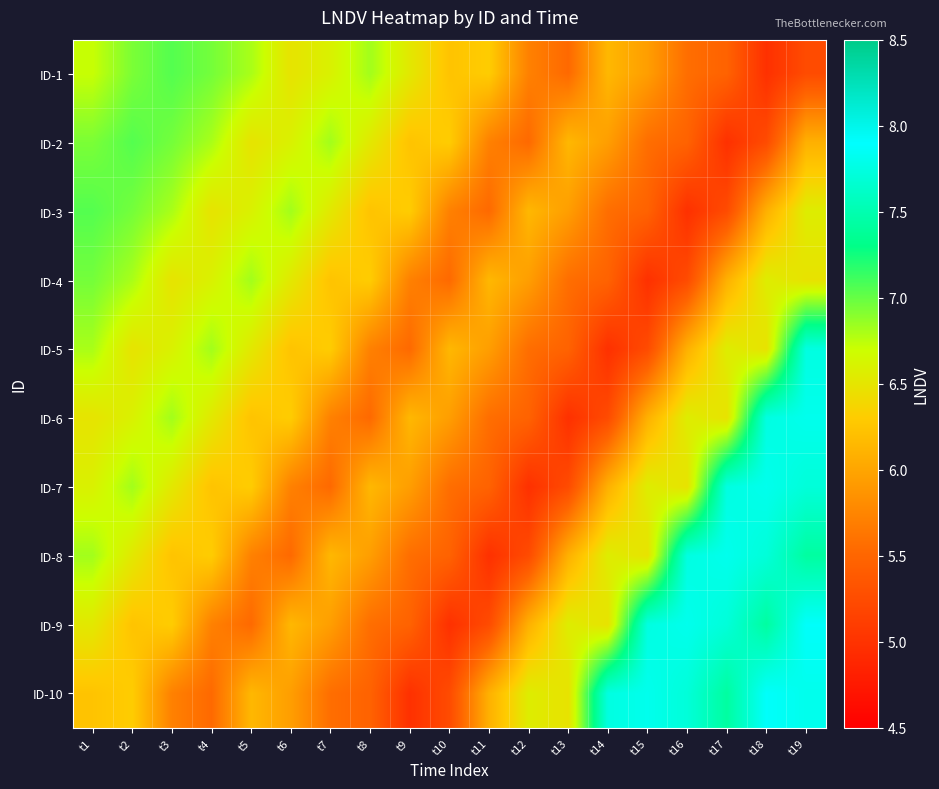

Reading right to left, list all the values displayed in this chart.

ID-1: t19=5.2	t18=5.0	t17=5.5	t16=5.6	t15=5.9	t14=6.1	t13=5.5	t12=5.7	t11=6.3	t10=6.2	t9=6.5	t8=6.8	t7=6.6	t6=6.5	t5=6.8	t4=7.0	t3=7.1	t2=6.9	t1=6.7
ID-2: t19=6.1	t18=5.2	t17=5.0	t16=5.5	t15=5.6	t14=5.9	t13=6.1	t12=5.5	t11=5.7	t10=6.3	t9=6.2	t8=6.5	t7=6.8	t6=6.6	t5=6.5	t4=6.8	t3=7.0	t2=7.1	t1=6.9
ID-3: t19=6.6	t18=6.1	t17=5.2	t16=5.0	t15=5.5	t14=5.6	t13=5.9	t12=6.1	t11=5.5	t10=5.7	t9=6.3	t8=6.2	t7=6.5	t6=6.8	t5=6.6	t4=6.5	t3=6.8	t2=7.0	t1=7.1
ID-4: t19=6.5	t18=6.6	t17=6.1	t16=5.2	t15=5.0	t14=5.5	t13=5.6	t12=5.9	t11=6.1	t10=5.5	t9=5.7	t8=6.3	t7=6.2	t6=6.5	t5=6.8	t4=6.6	t3=6.5	t2=6.8	t1=7.0
ID-5: t19=7.7	t18=6.5	t17=6.6	t16=6.1	t15=5.2	t14=5.0	t13=5.5	t12=5.6	t11=5.9	t10=6.1	t9=5.5	t8=5.7	t7=6.3	t6=6.2	t5=6.5	t4=6.8	t3=6.6	t2=6.5	t1=6.8
ID-6: t19=7.8	t18=7.7	t17=6.5	t16=6.6	t15=6.1	t14=5.2	t13=5.0	t12=5.5	t11=5.6	t10=5.9	t9=6.1	t8=5.5	t7=5.7	t6=6.3	t5=6.2	t4=6.5	t3=6.8	t2=6.6	t1=6.5
ID-7: t19=7.7	t18=7.8	t17=7.7	t16=6.5	t15=6.6	t14=6.1	t13=5.2	t12=5.0	t11=5.5	t10=5.6	t9=5.9	t8=6.1	t7=5.5	t6=5.7	t5=6.3	t4=6.2	t3=6.5	t2=6.8	t1=6.6
ID-8: t19=7.4	t18=7.7	t17=7.8	t16=7.7	t15=6.5	t14=6.6	t13=6.1	t12=5.2	t11=5.0	t10=5.5	t9=5.6	t8=5.9	t7=6.1	t6=5.5	t5=5.7	t4=6.3	t3=6.2	t2=6.5	t1=6.8
ID-9: t19=7.9	t18=7.4	t17=7.7	t16=7.8	t15=7.7	t14=6.5	t13=6.6	t12=6.1	t11=5.2	t10=5.0	t9=5.5	t8=5.6	t7=5.9	t6=6.1	t5=5.5	t4=5.7	t3=6.3	t2=6.2	t1=6.5
ID-10: t19=7.8	t18=7.9	t17=7.4	t16=7.7	t15=7.8	t14=7.7	t13=6.5	t12=6.6	t11=6.1	t10=5.2	t9=5.0	t8=5.5	t7=5.6	t6=5.9	t5=6.1	t4=5.5	t3=5.7	t2=6.3	t1=6.2